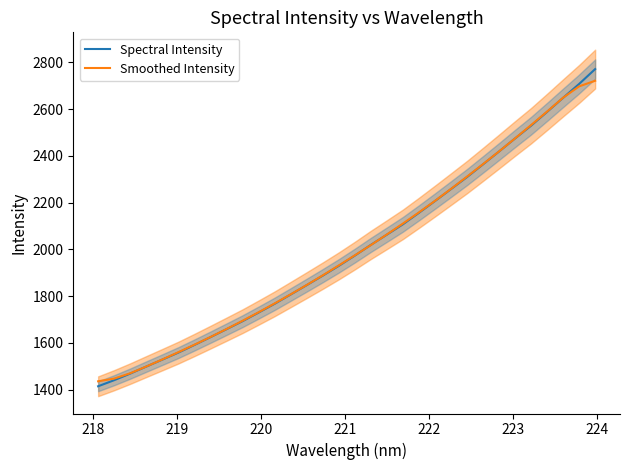

What is the difference between the second highest and minimum values in the Spectral Intensity series?

1293.7